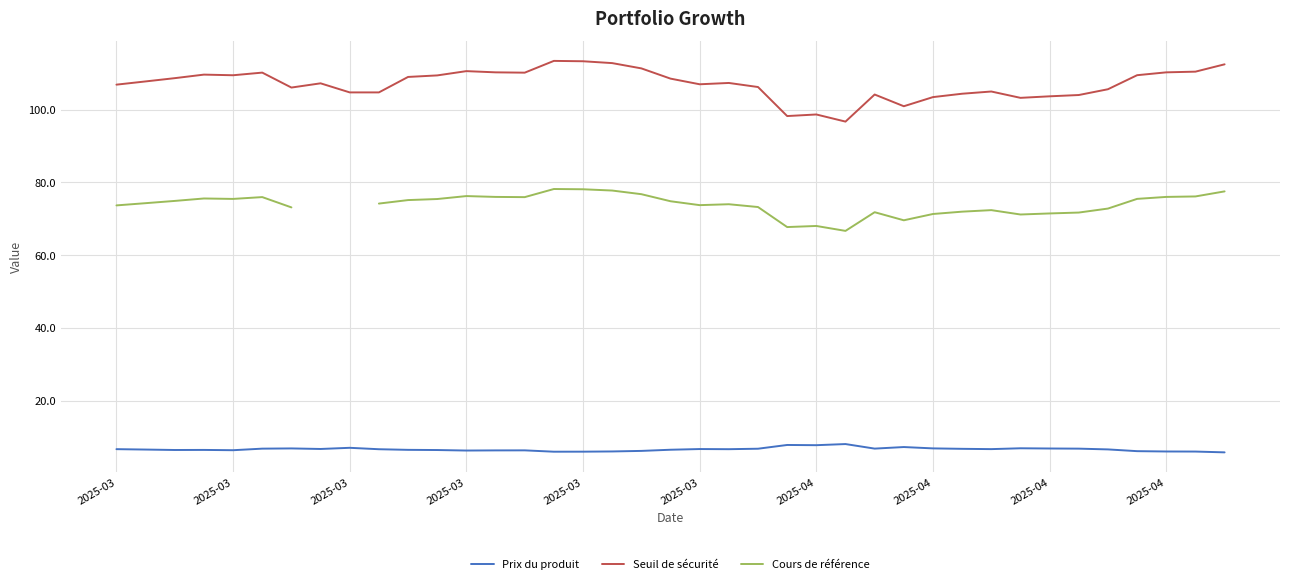

Is it true that Seuil de sécurité equals 156.5 at 2025-03?

False